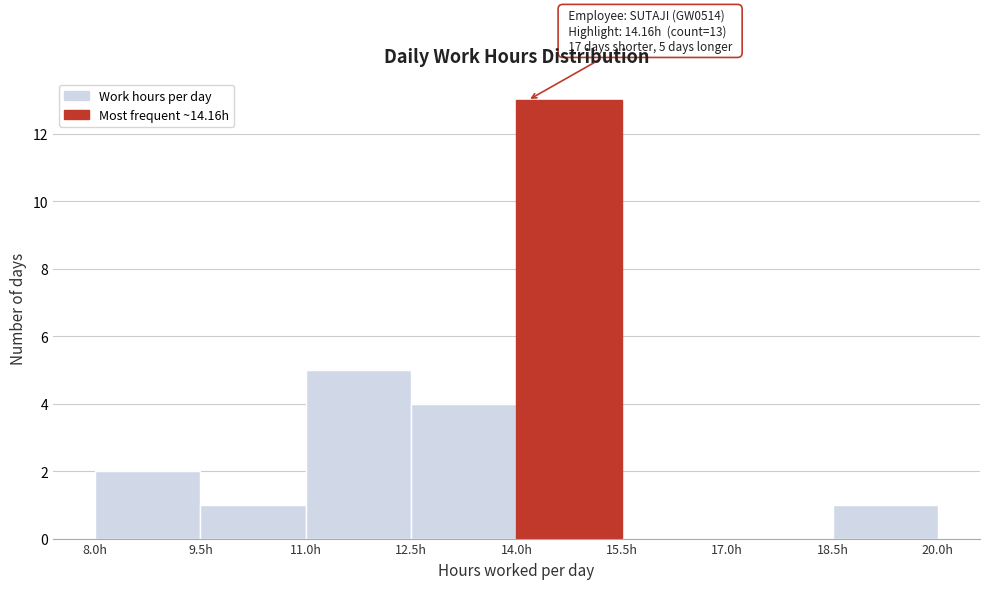

Over which range of the x-axis is the bar tallest?

14.0 to 15.5